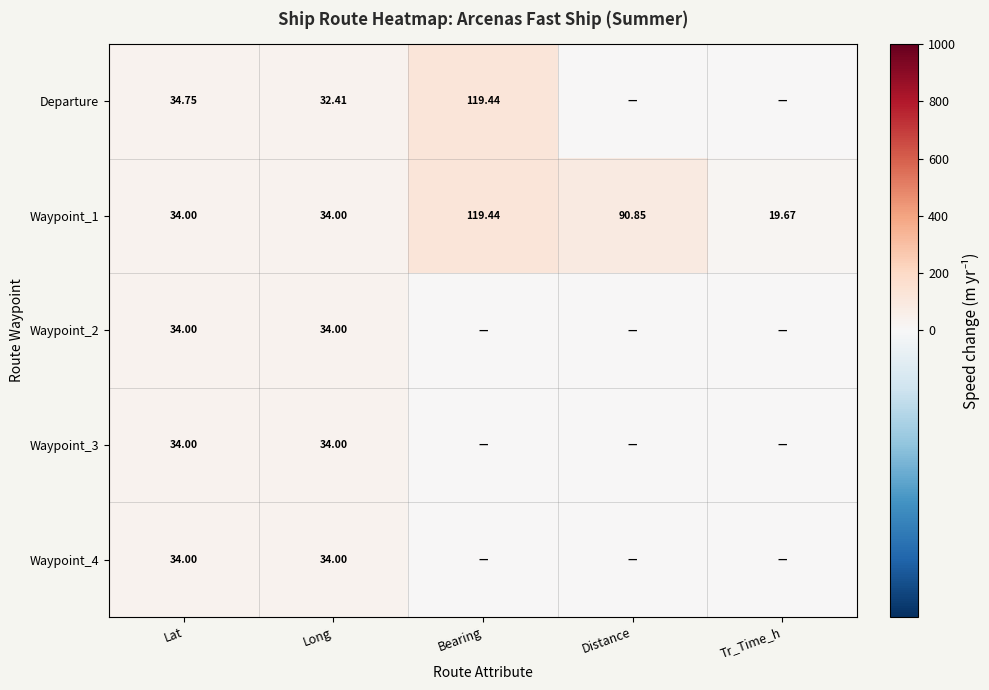

Between Lat and Long, which series saw the biggest shift?

Departure